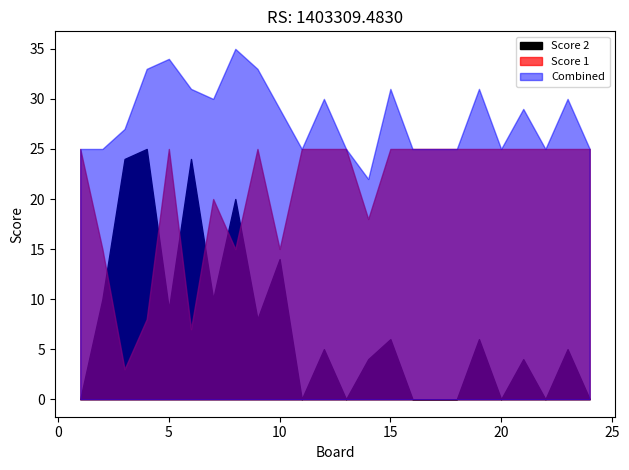

What is the sum of the Score 1 values at 13 and 14?

43